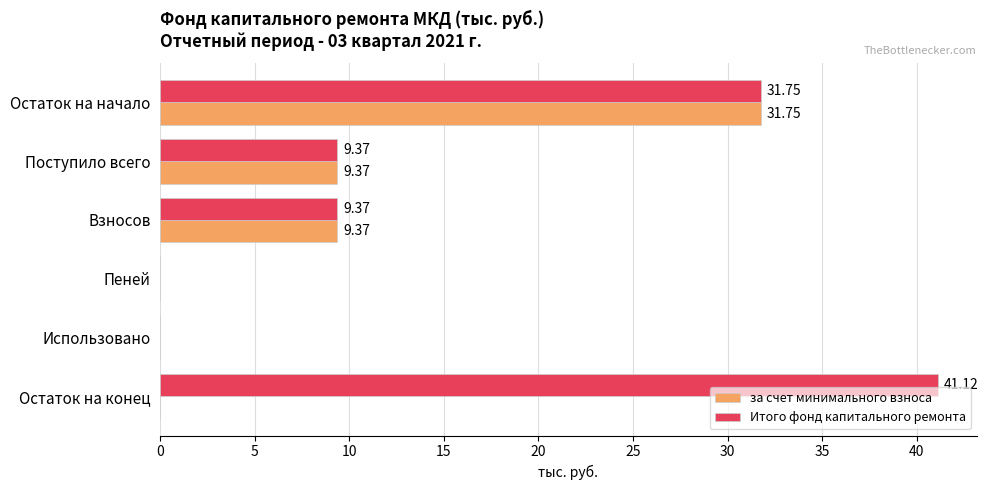

What is the sum of all за счет минимального взноса values?

50.5